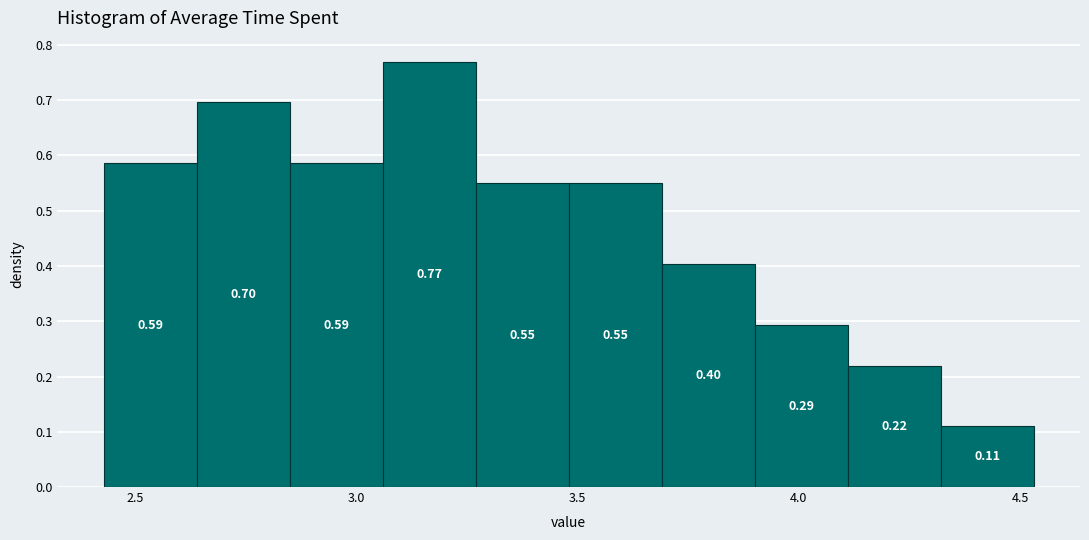

How tall is the bar that spans 3.27 to 3.48 on the x-axis? The bar edges are not printed on the chart, so give them approximately, as read against the axis.

0.55